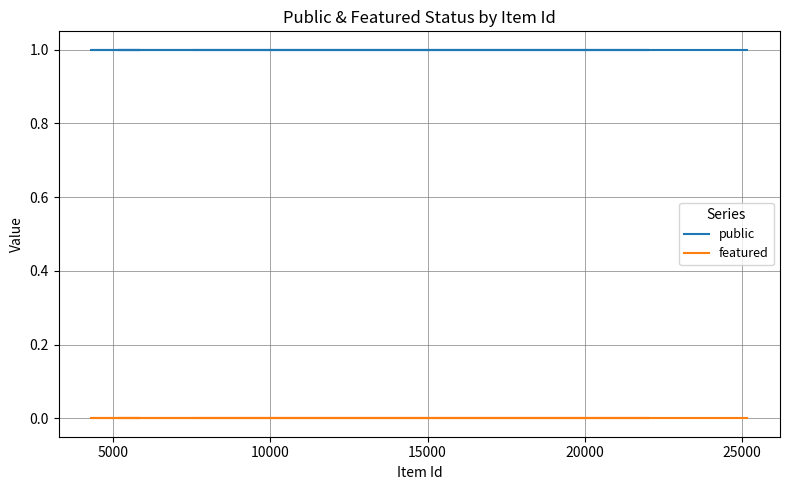

How many series are shown in this chart?

2